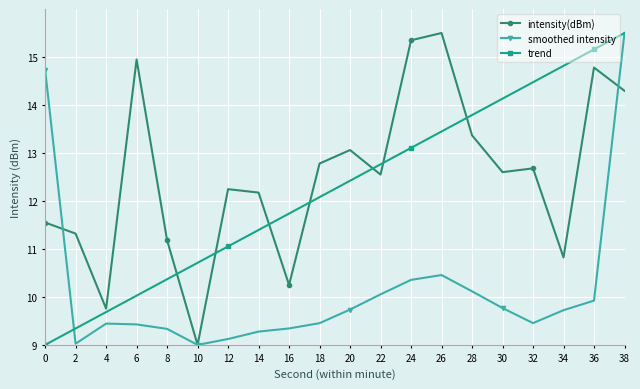

How many data points in intensity(dBm) are less than 12?

7